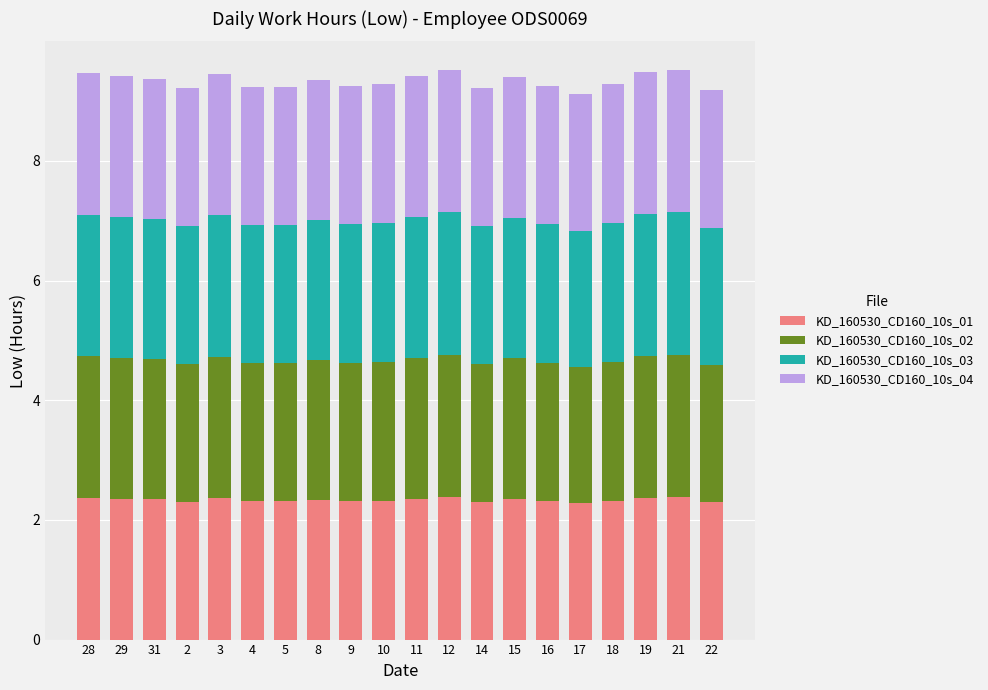

What is the average value of the KD_160530_CD160_10s_01 series?

2.3